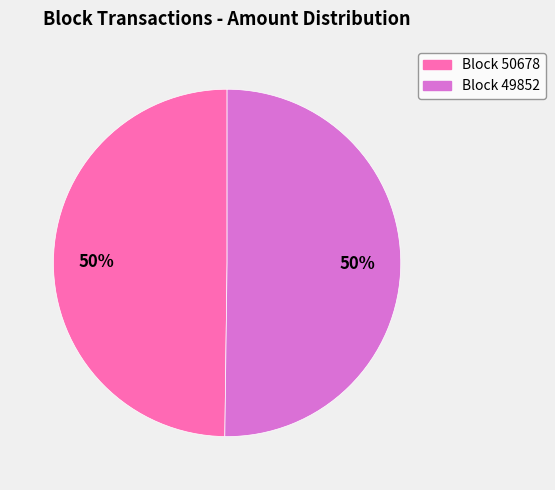

To the nearest percent, what is the average slice percentage?

50%